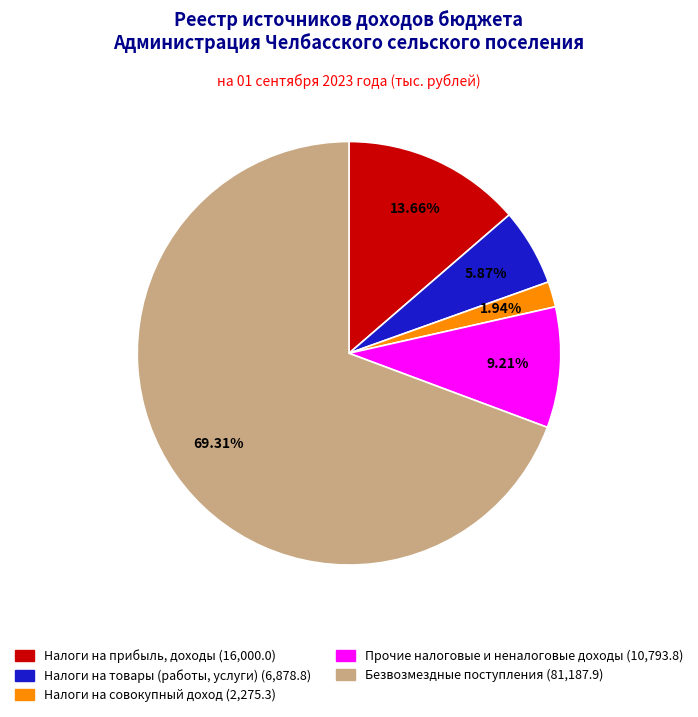

How many slices are in this pie chart?

5